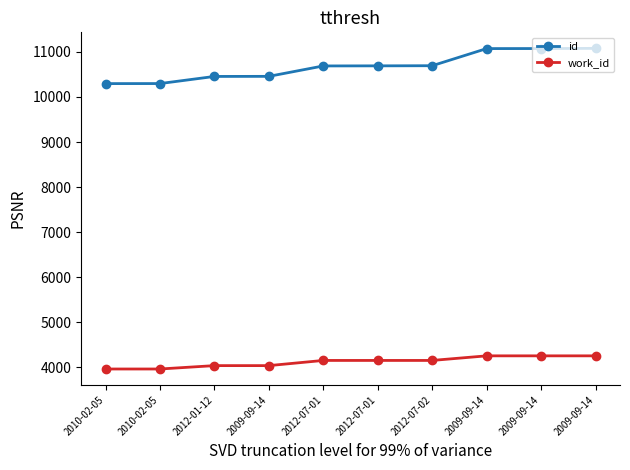

At how many categories does at least one series exceed 5608?

10